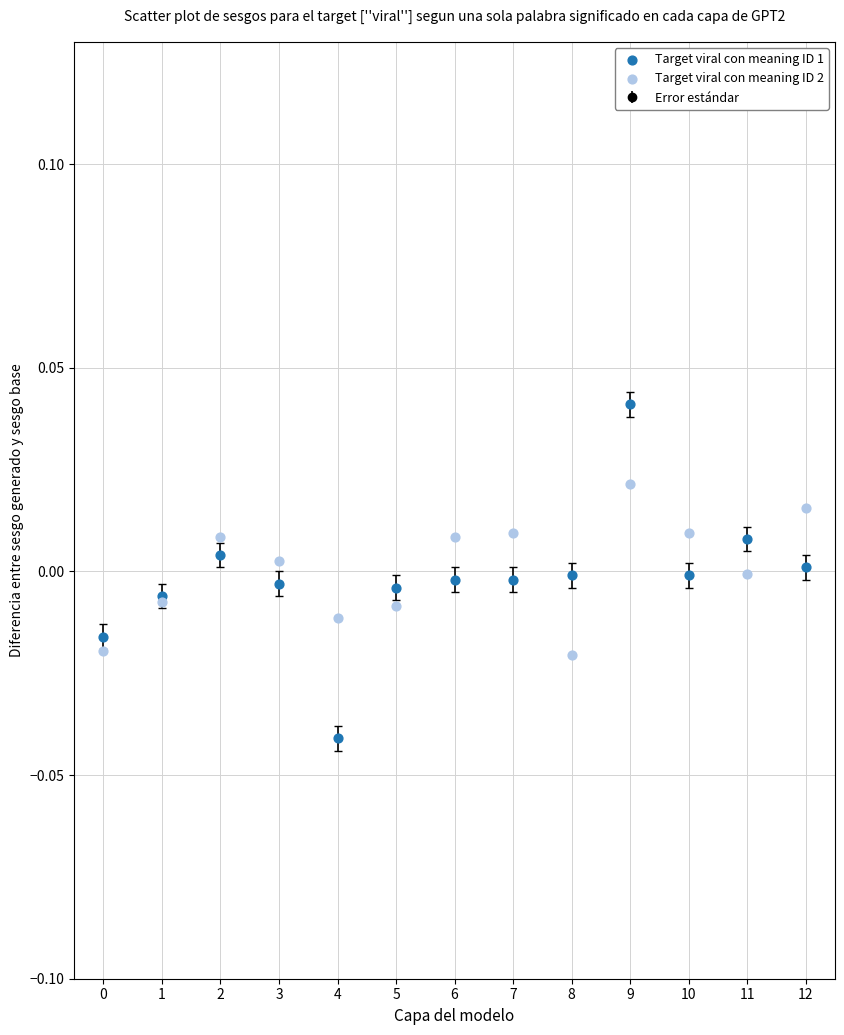

Which series has the largest Y range (max minus min)?

Target viral con meaning ID 1